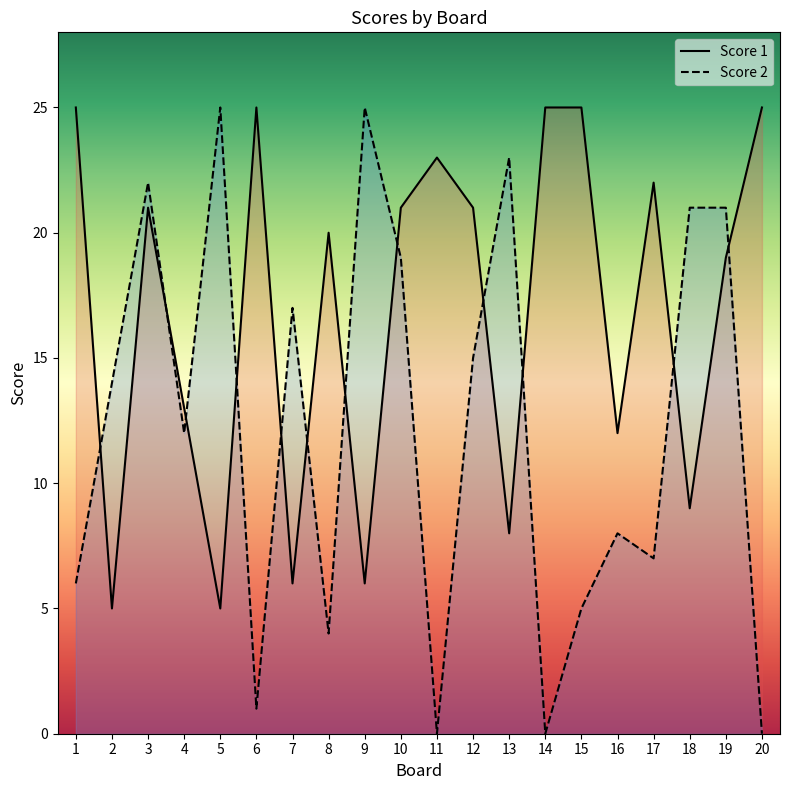

At which category does Score 2 reach its first local peak?

3